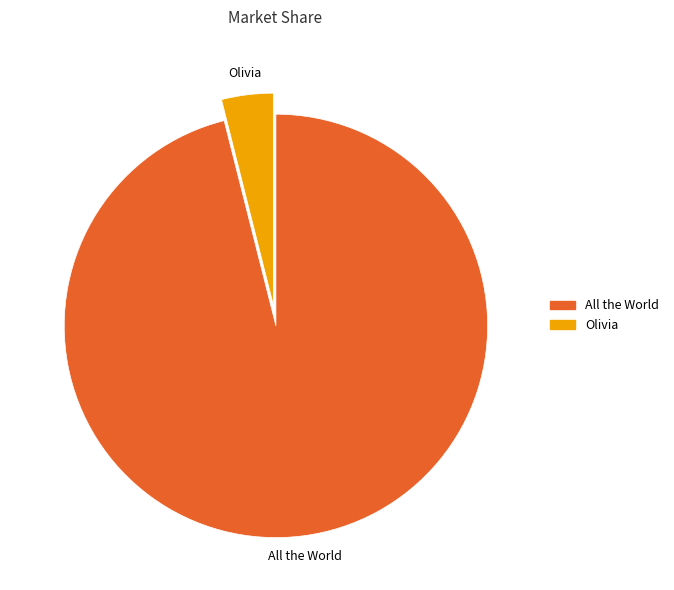

Is there a majority slice in this chart?

Yes